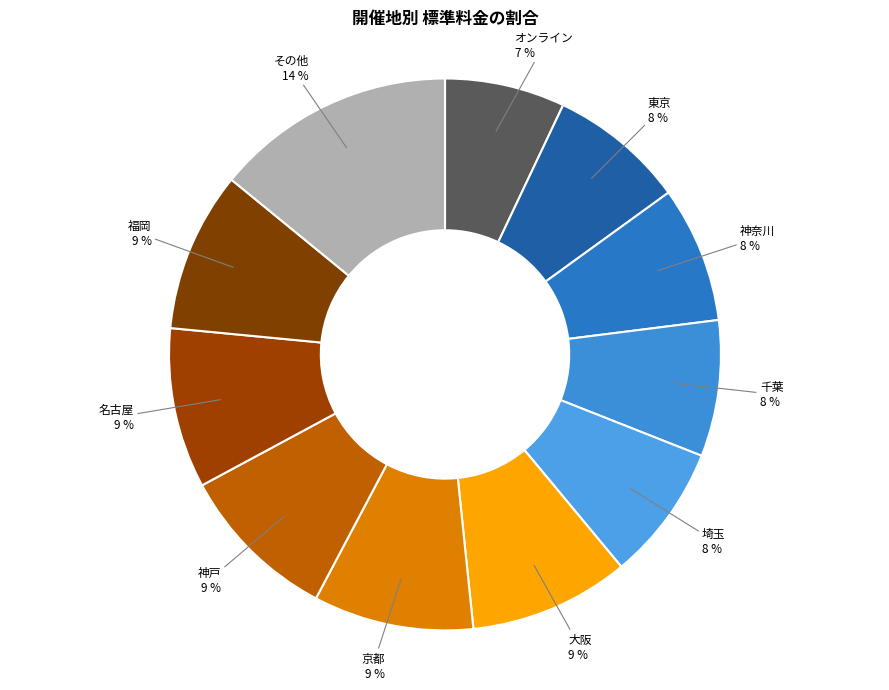

What is the ratio of the value at 東京 to the value at 埼玉?

1.0